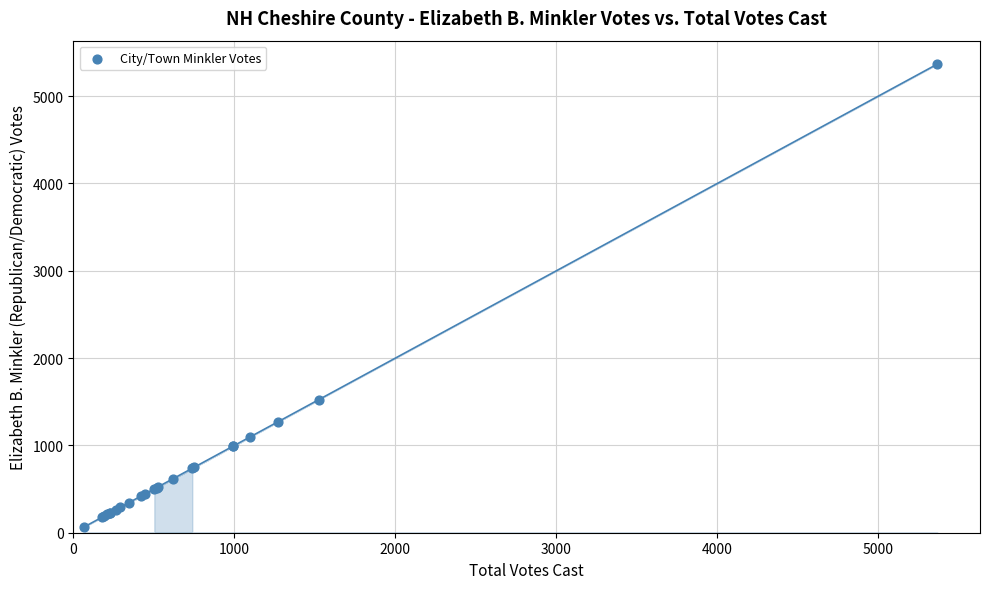

What Y value in the scatter plot is closest to 2717?

1525